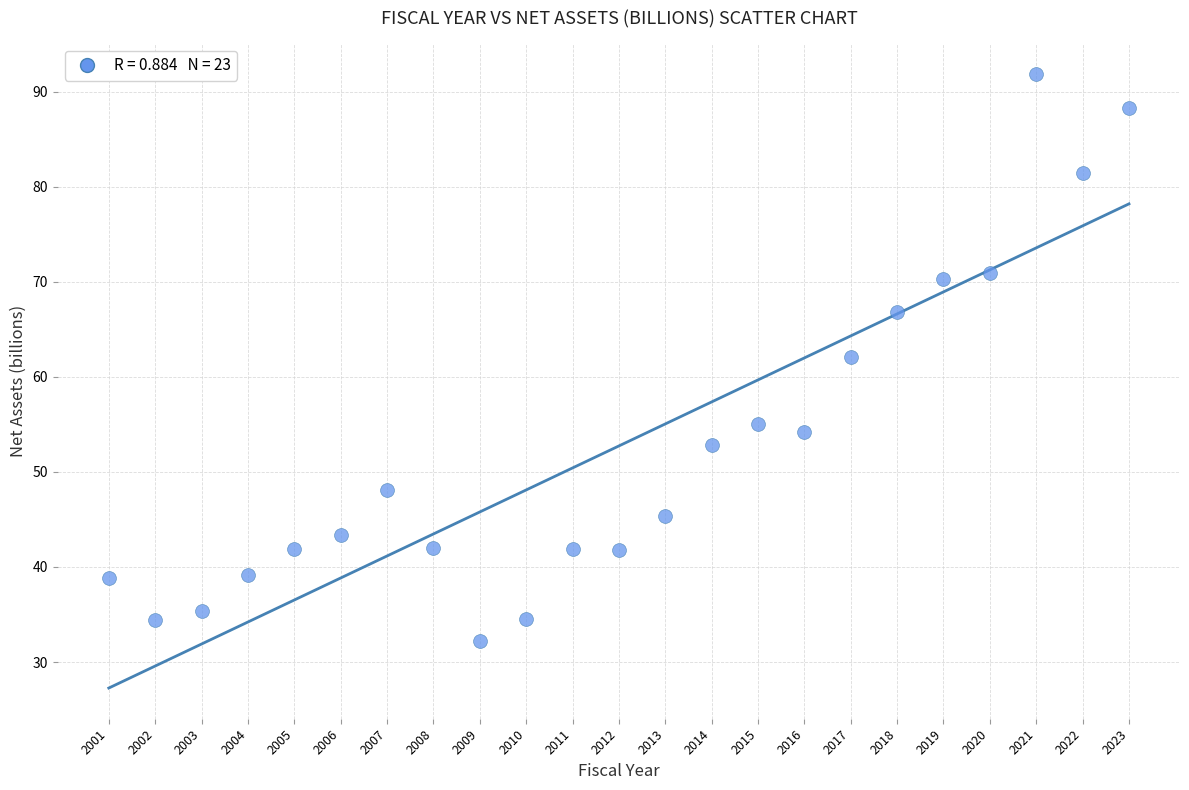

What is the range of Y values (max minus min)?

59.6